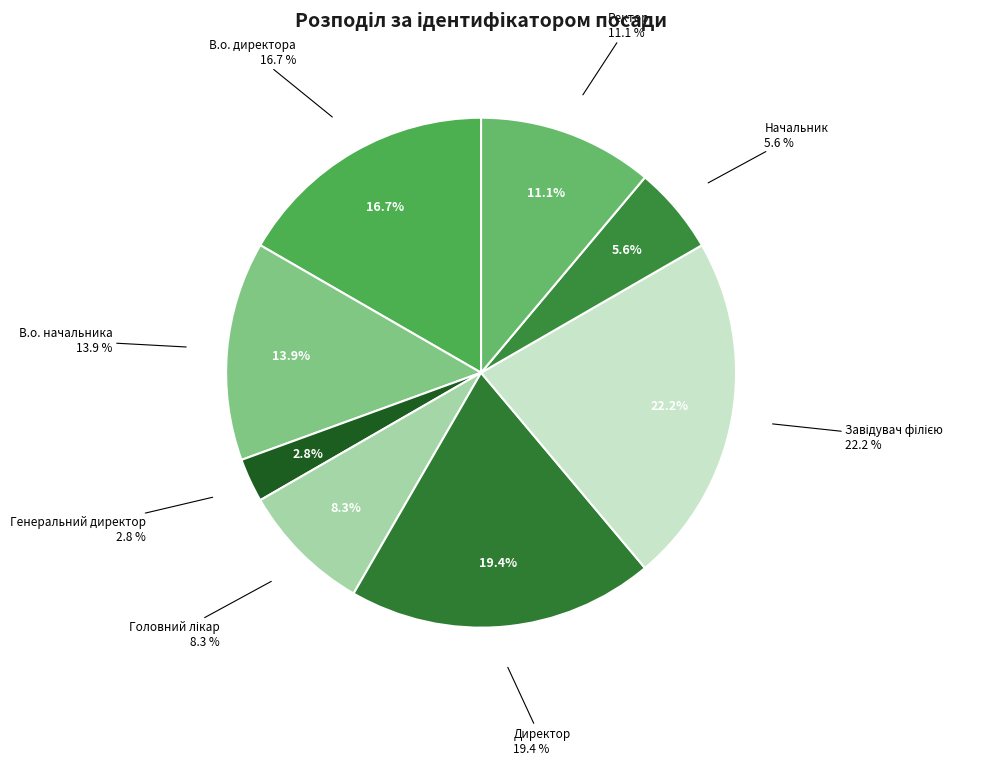

What percentage is the Ректор slice, to the nearest percent?

11%